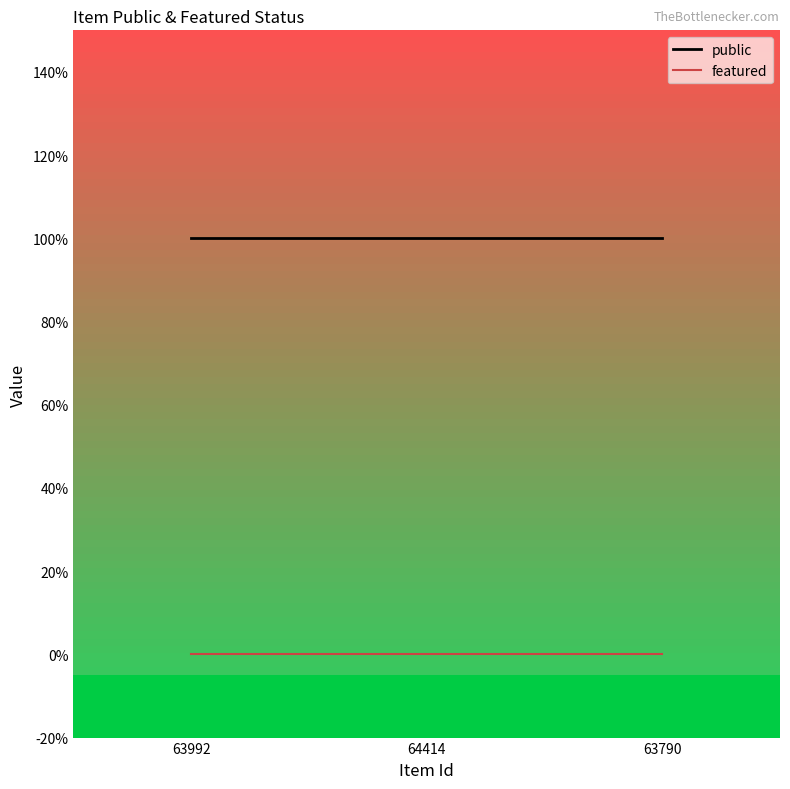

At 63992, list the series in order from smallest to largest.

featured, public